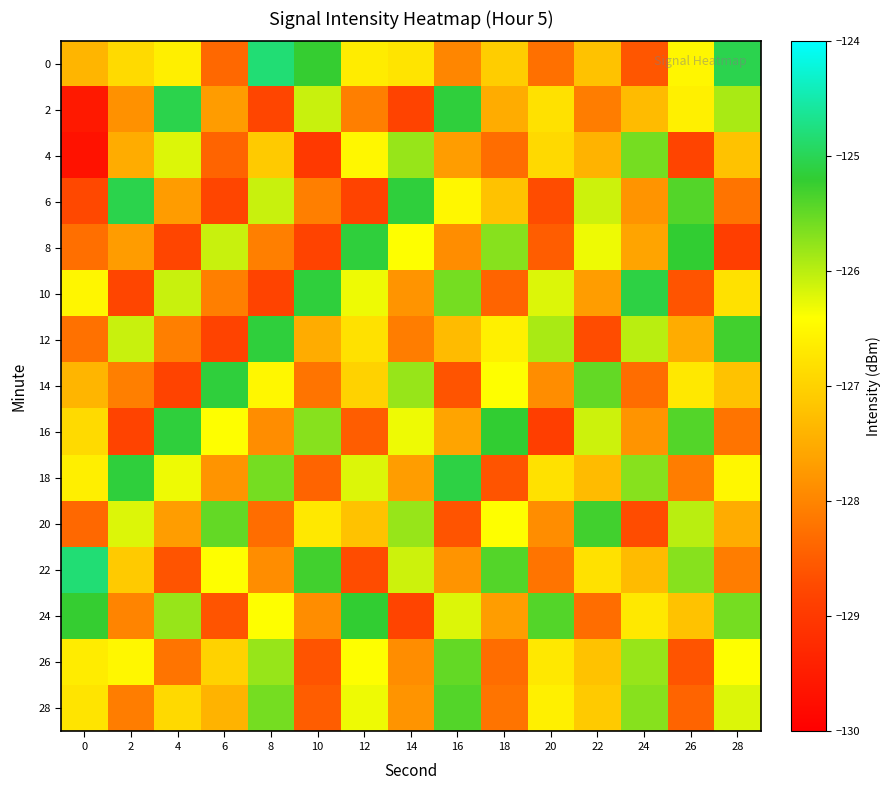

Reading left to right, list all the values displayed in this chart.

0: 0=-127.4	2=-126.9	4=-126.6	6=-128.4	8=-124.8	10=-125.2	12=-126.6	14=-126.8	16=-128.0	18=-127.1	20=-128.3	22=-127.2	24=-128.6	26=-126.5	28=-125.0
2: 0=-129.5	2=-127.8	4=-125.0	6=-127.7	8=-128.8	10=-126.1	12=-128.1	14=-128.8	16=-125.1	18=-127.5	20=-126.8	22=-128.1	24=-127.3	26=-126.6	28=-125.9
4: 0=-129.7	2=-127.5	4=-126.2	6=-128.4	8=-127.1	10=-129.0	12=-126.5	14=-125.8	16=-127.7	18=-128.3	20=-126.9	22=-127.4	24=-125.6	26=-128.8	28=-127.2
6: 0=-128.8	2=-125.0	4=-127.7	6=-128.8	8=-126.1	10=-128.1	12=-128.8	14=-125.1	16=-126.5	18=-127.2	20=-128.7	22=-126.1	24=-127.8	26=-125.4	28=-128.2
8: 0=-128.3	2=-127.7	4=-128.8	6=-126.1	8=-128.1	10=-128.8	12=-125.1	14=-126.4	16=-127.9	18=-125.7	20=-128.5	22=-126.3	24=-127.6	26=-125.2	28=-128.9
10: 0=-126.5	2=-128.8	4=-126.1	6=-128.1	8=-128.8	10=-125.1	12=-126.3	14=-127.8	16=-125.6	18=-128.4	20=-126.2	22=-127.7	24=-125.1	26=-128.6	28=-126.8
12: 0=-128.2	2=-126.1	4=-128.1	6=-128.8	8=-125.1	10=-127.5	12=-126.8	14=-128.1	16=-127.3	18=-126.6	20=-125.9	22=-128.7	24=-126.0	26=-127.5	28=-125.3
14: 0=-127.4	2=-128.1	4=-128.8	6=-125.1	8=-126.5	10=-128.2	12=-127.0	14=-125.8	16=-128.6	18=-126.4	20=-127.9	22=-125.5	24=-128.3	26=-126.7	28=-127.2
16: 0=-126.9	2=-128.8	4=-125.1	6=-126.4	8=-127.9	10=-125.7	12=-128.5	14=-126.3	16=-127.6	18=-125.2	20=-128.9	22=-126.1	24=-127.8	26=-125.4	28=-128.2
18: 0=-126.6	2=-125.1	4=-126.3	6=-127.8	8=-125.6	10=-128.4	12=-126.2	14=-127.7	16=-125.1	18=-128.6	20=-126.8	22=-127.3	24=-125.7	26=-128.1	28=-126.5
20: 0=-128.4	2=-126.2	4=-127.7	6=-125.5	8=-128.3	10=-126.7	12=-127.2	14=-125.8	16=-128.6	18=-126.4	20=-127.9	22=-125.3	24=-128.7	26=-126.0	28=-127.5
22: 0=-124.8	2=-127.1	4=-128.6	6=-126.4	8=-127.9	10=-125.3	12=-128.7	14=-126.1	16=-127.8	18=-125.4	20=-128.2	22=-126.8	24=-127.3	26=-125.7	28=-128.1
24: 0=-125.2	2=-128.0	4=-125.8	6=-128.6	8=-126.4	10=-127.9	12=-125.2	14=-128.8	16=-126.2	18=-127.7	20=-125.4	22=-128.3	24=-126.7	26=-127.2	28=-125.6
26: 0=-126.6	2=-126.5	4=-128.2	6=-127.0	8=-125.8	10=-128.6	12=-126.4	14=-127.9	16=-125.5	18=-128.3	20=-126.7	22=-127.2	24=-125.8	26=-128.6	28=-126.4
28: 0=-126.8	2=-128.1	4=-126.9	6=-127.4	8=-125.6	10=-128.5	12=-126.3	14=-127.8	16=-125.4	18=-128.2	20=-126.6	22=-127.1	24=-125.7	26=-128.4	28=-126.2